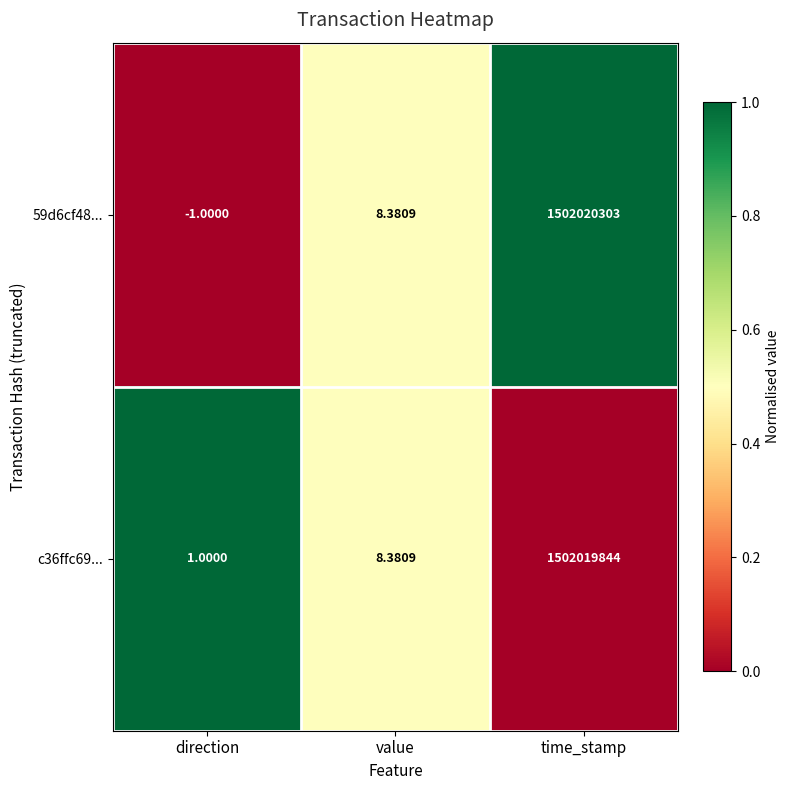

List the labels in order of c36ffc69... value, smallest first.

direction, value, time_stamp